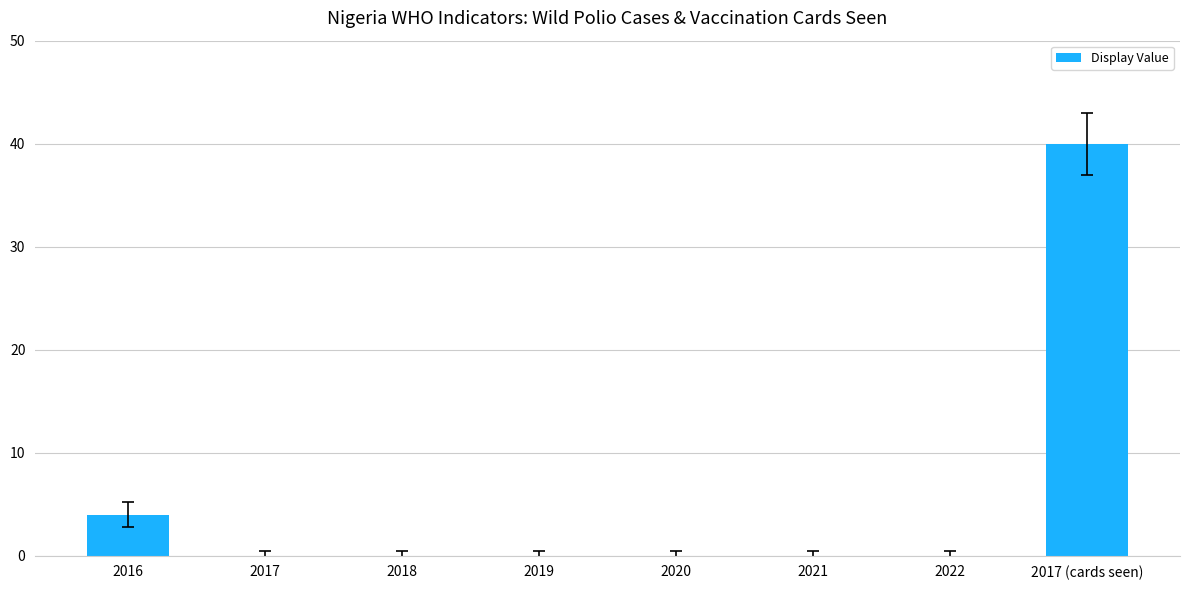

Reading right to left, transcribe all the data shown in this chart.

2017 (cards seen)=40	2022=0	2021=0	2020=0	2019=0	2018=0	2017=0	2016=4